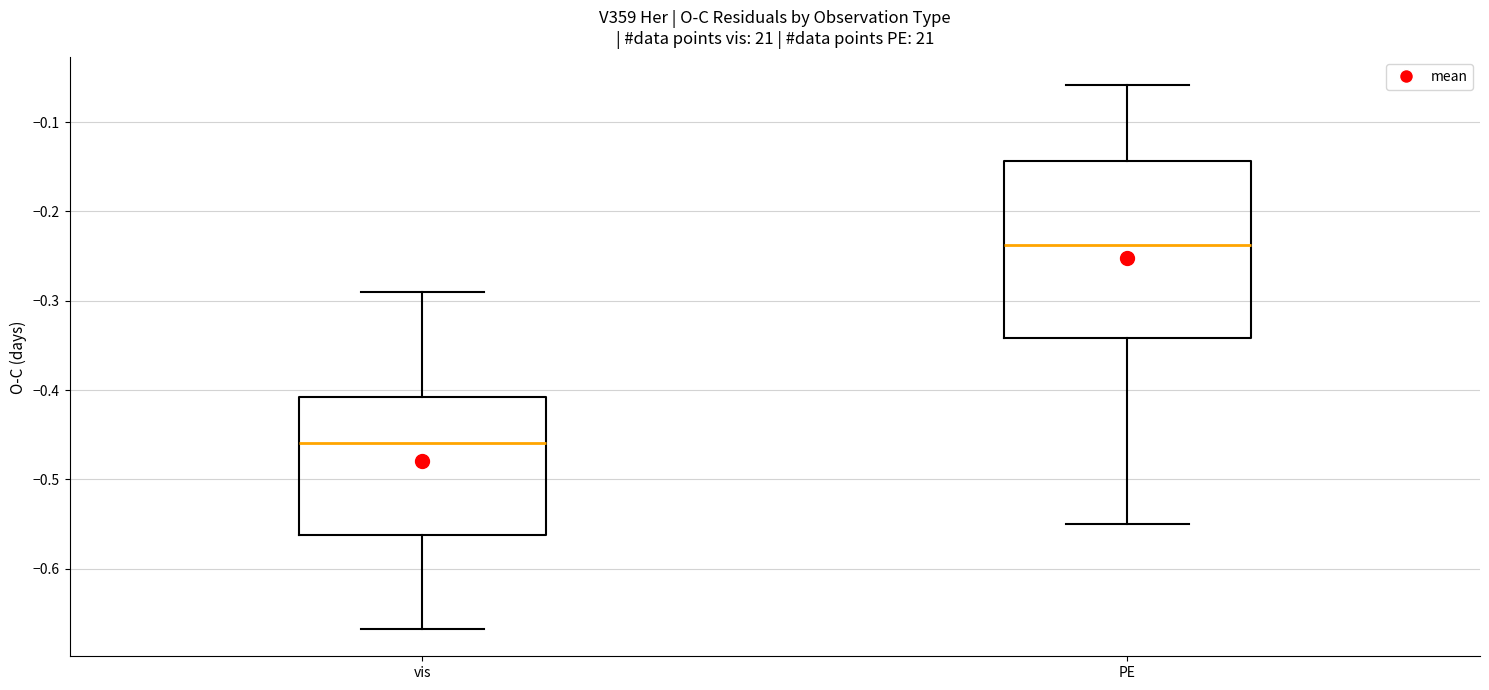

Which box's median line is the lowest?

vis